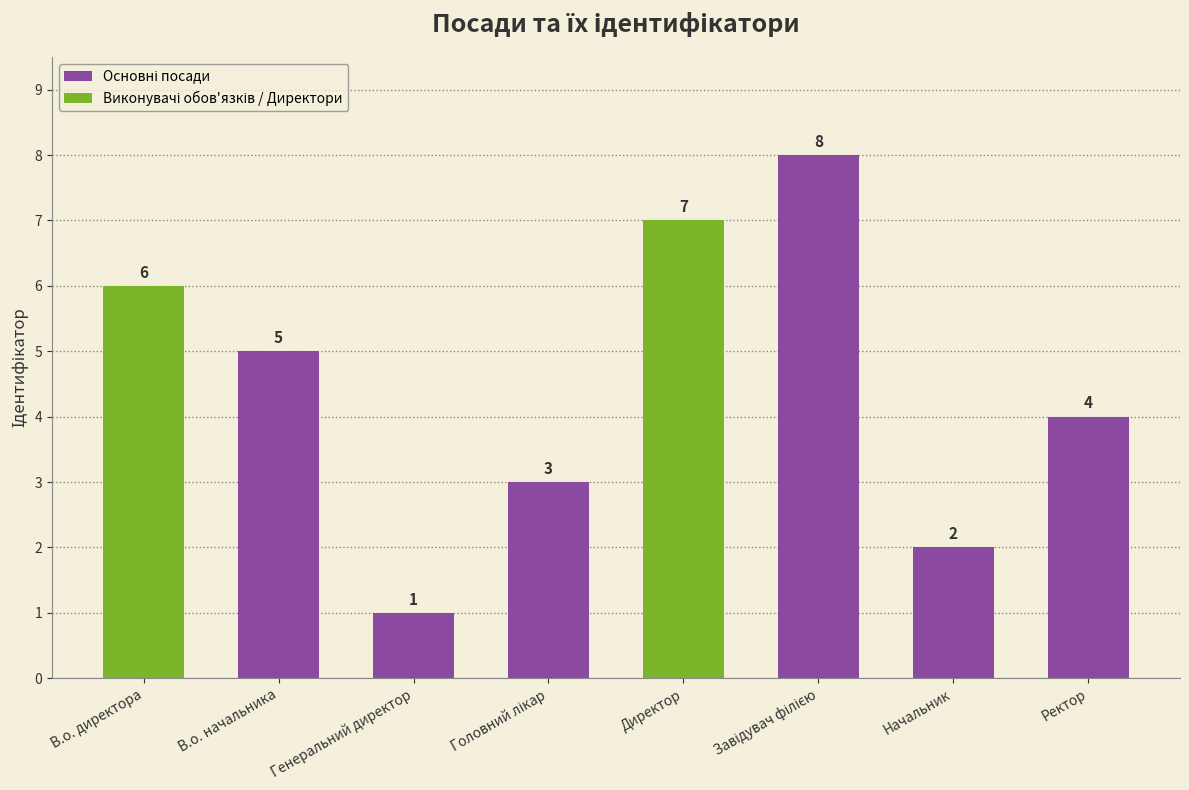

Count the number of data series in this chart.

1